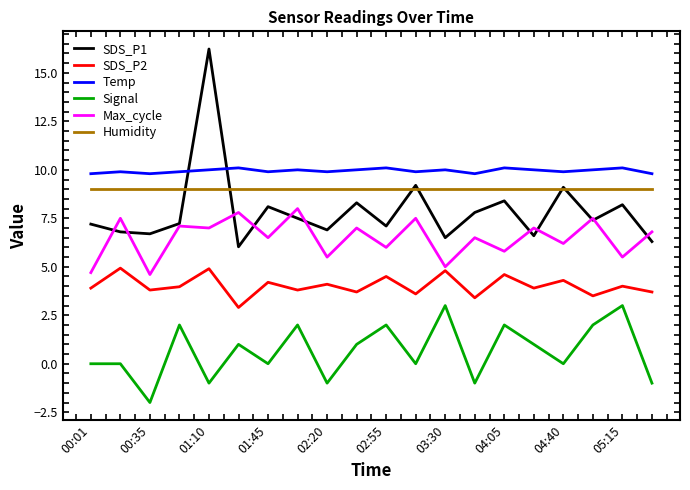

Which series has the widest spread of values?

SDS_P1